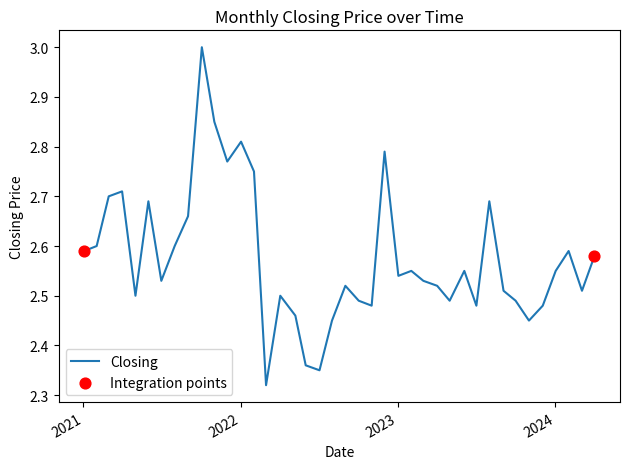

What is the difference between the maximum and minimum values?

0.7